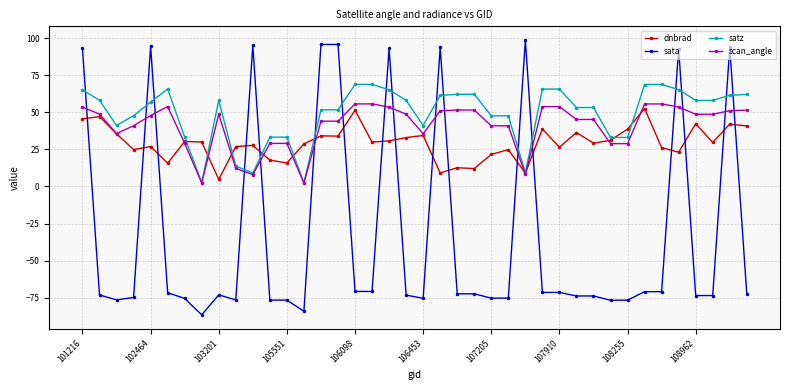

Which series has the largest range (max minus min)?

sata